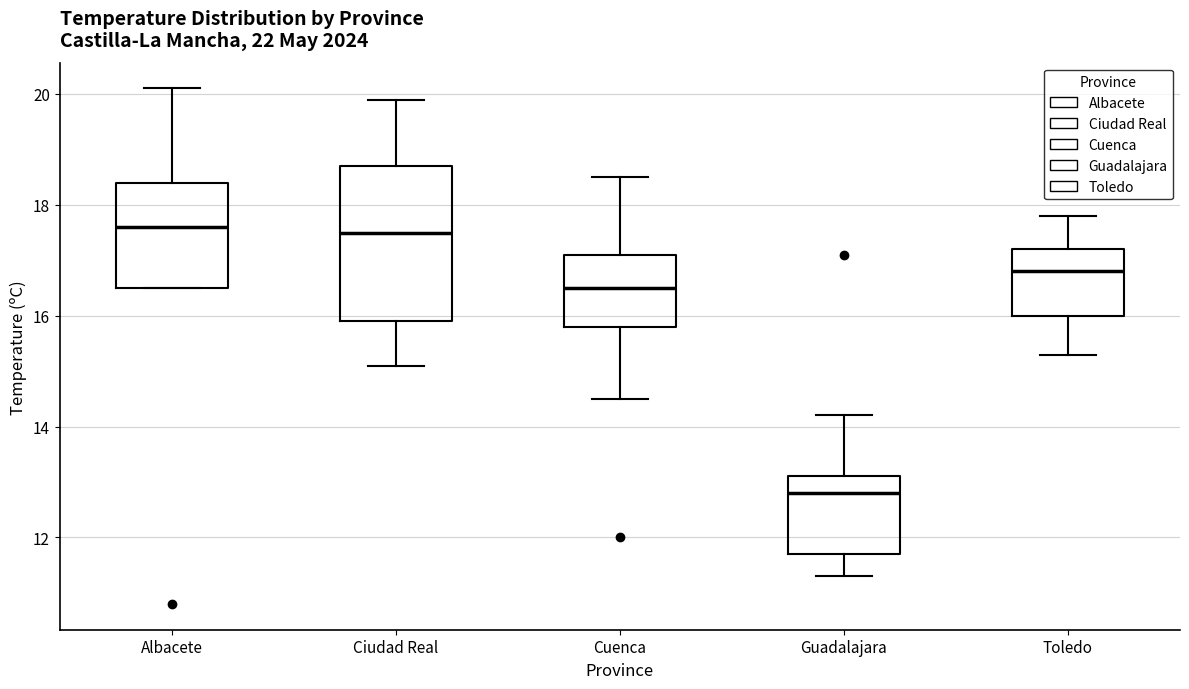

Comparing the boxes themselves (not the whiskers), which one is the tallest?

Ciudad Real